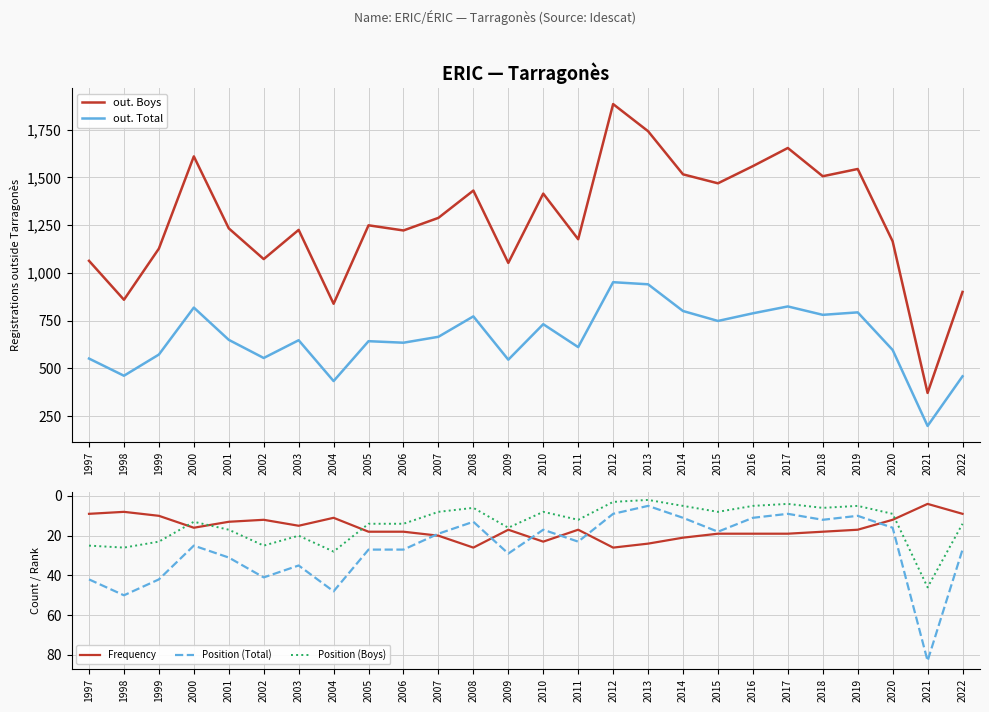

At which category is the sum across all series the highest?

2012